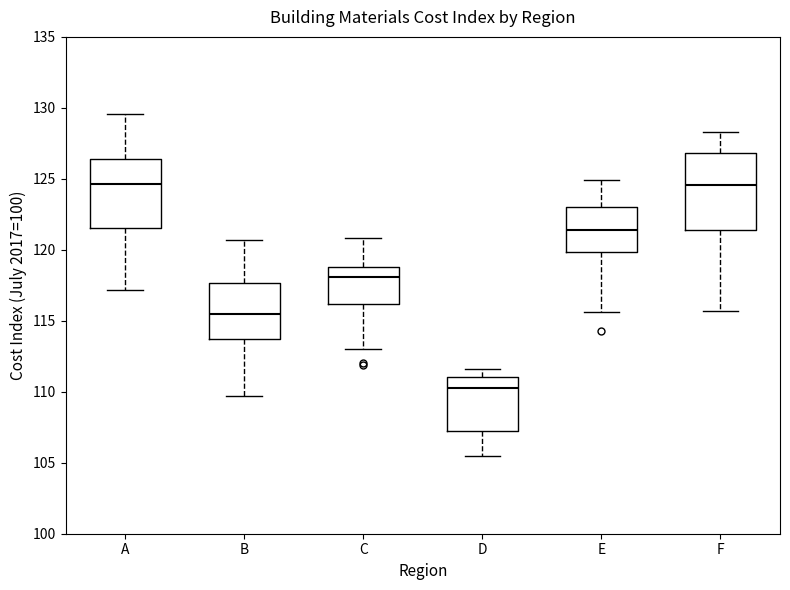

Where is the upper edge of the box for D on the y-axis? The values are not printed on the chart, so give them approximately, as read against the axis.

111.0